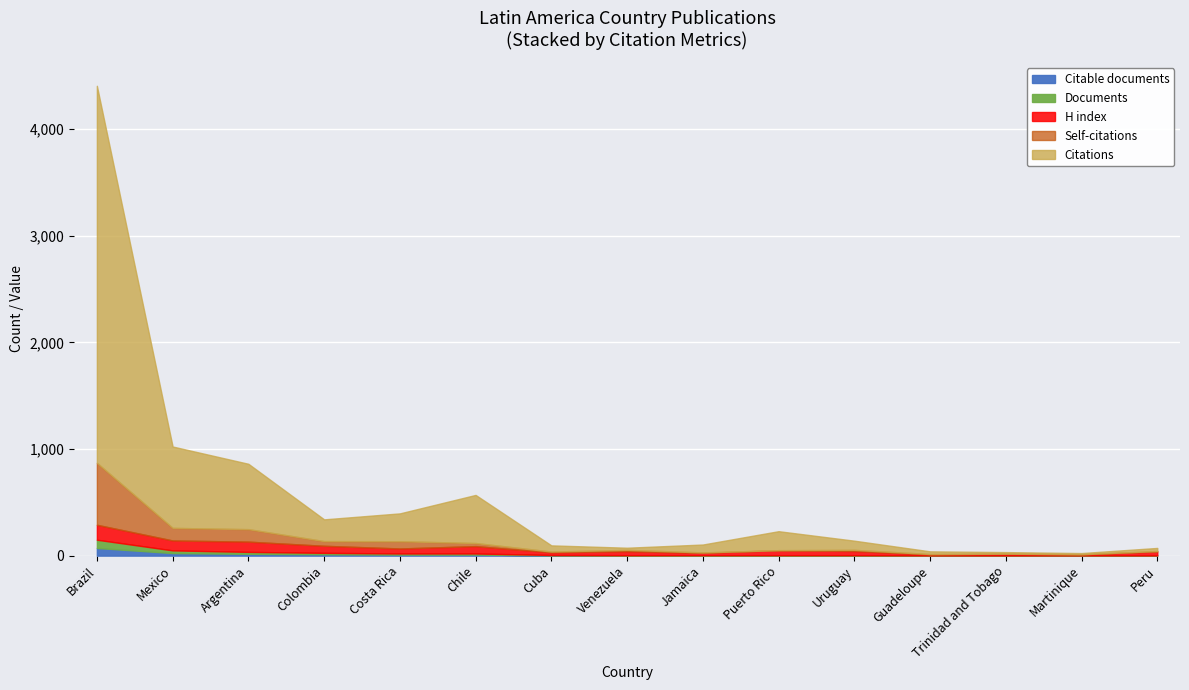

True or false: H index and Citable documents intersect in this chart.

False